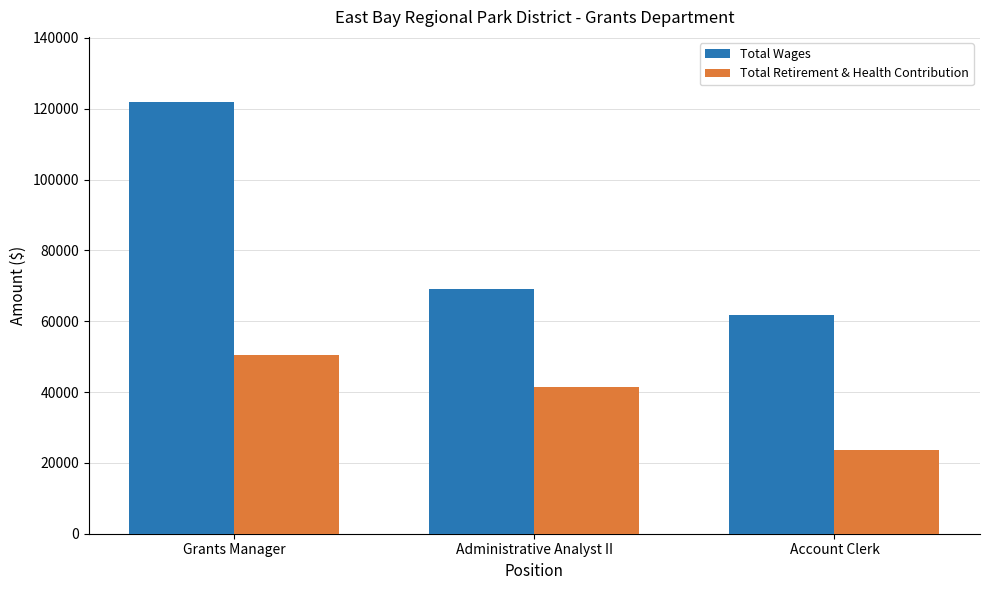

Which category has the lowest value in the Total Retirement & Health Contribution series?

Account Clerk